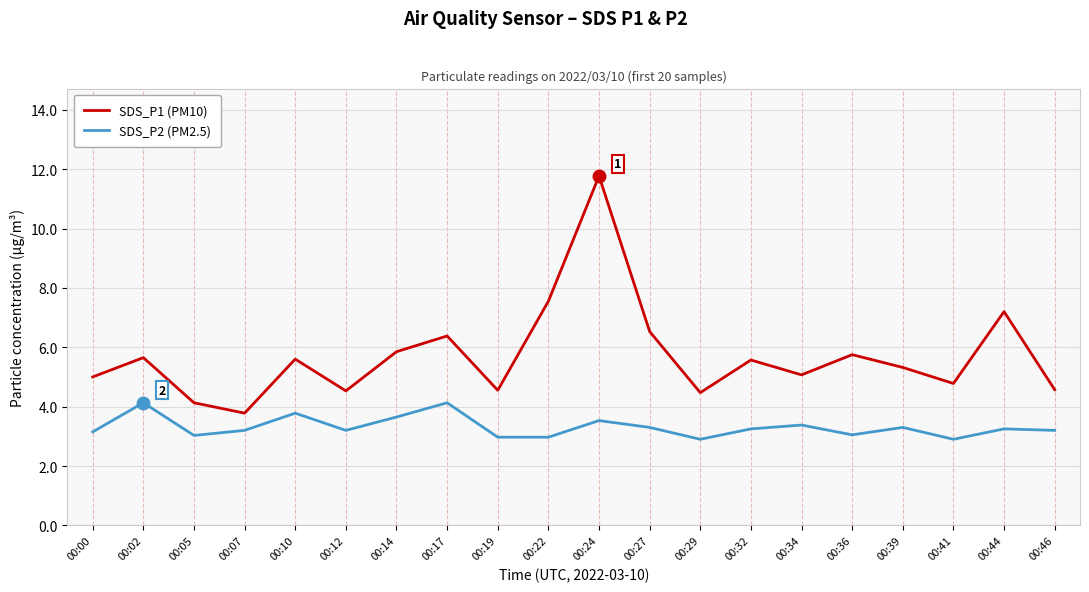

True or false: SDS_P2 (PM2.5) and SDS_P1 (PM10) intersect in this chart.

False